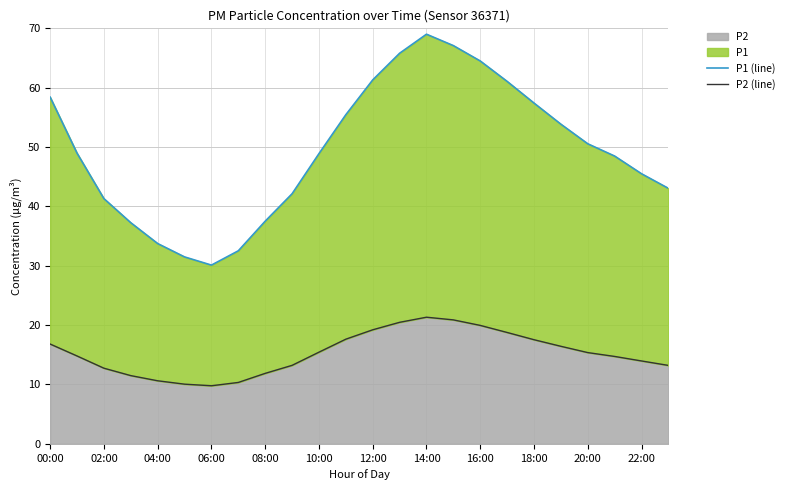

Which has a higher value, 21 or 15?

15